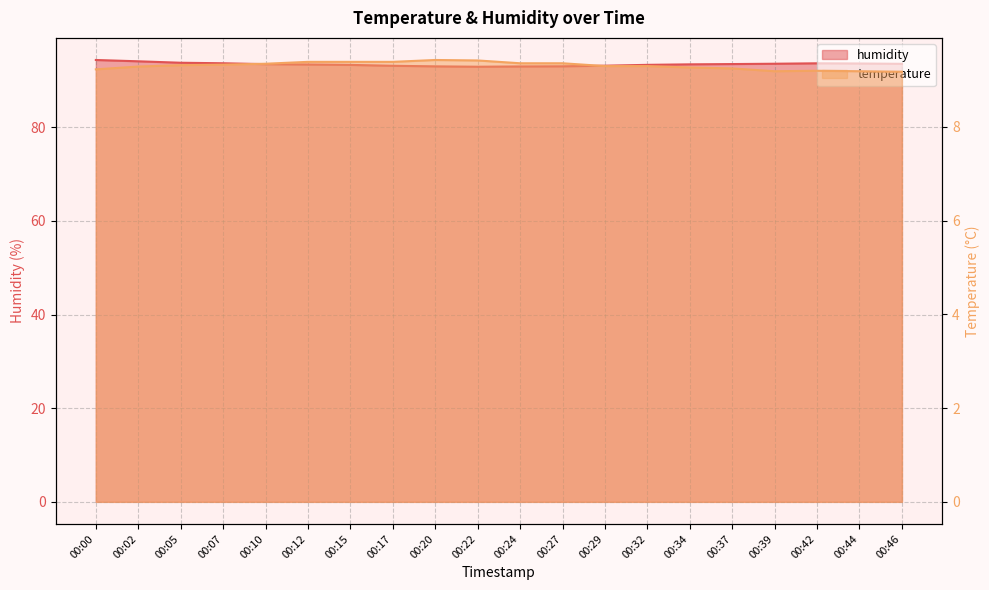

Which series changed the most between 00:27 and 00:44?

humidity